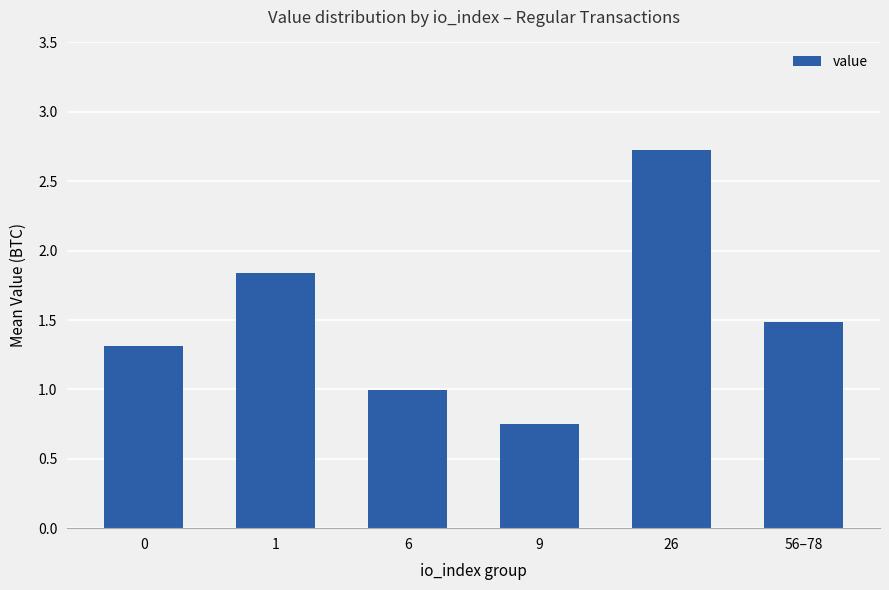

What is the sum of the values at 26 and 1?

4.6